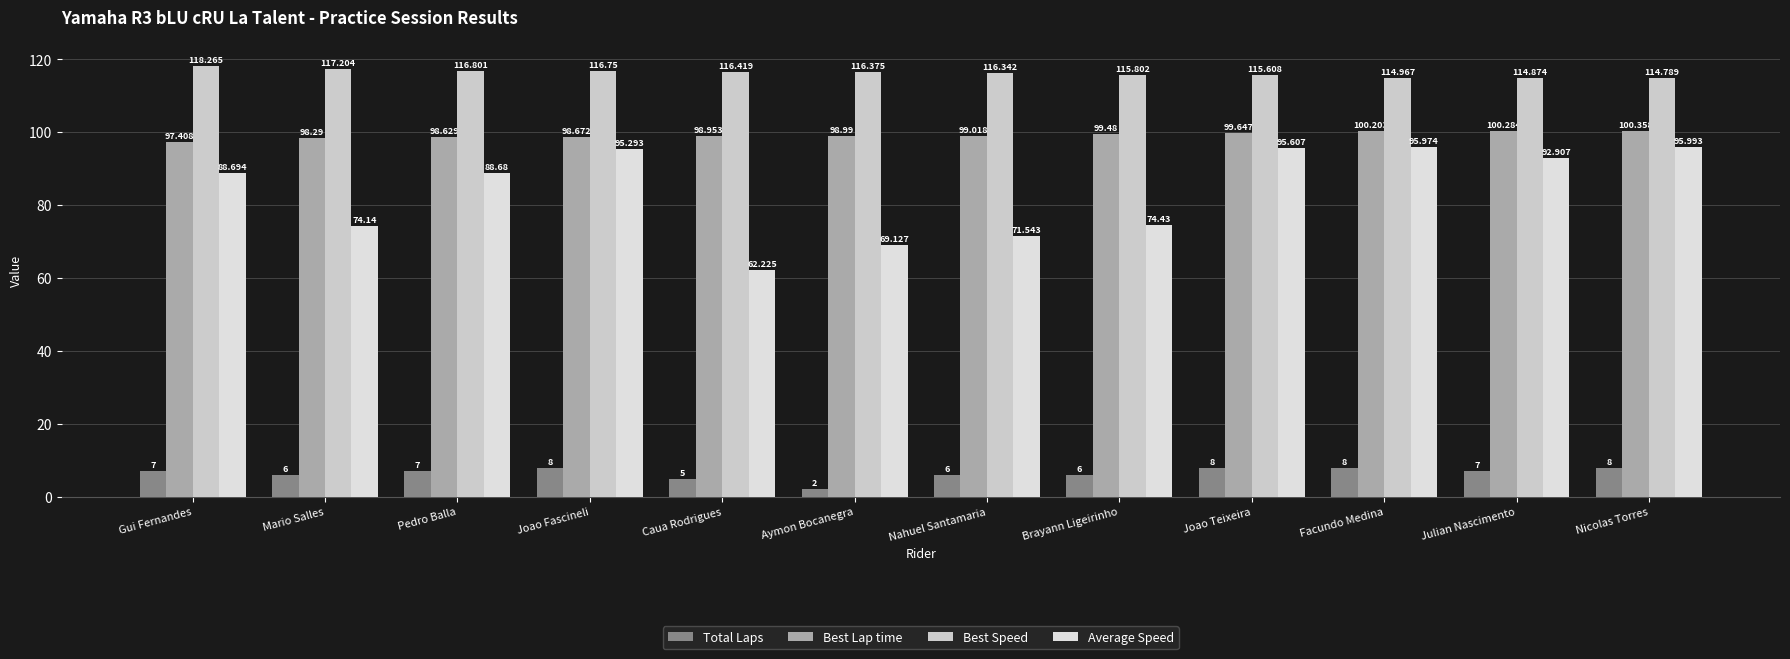

Are the bars grouped side by side (vs. stacked)?

Yes